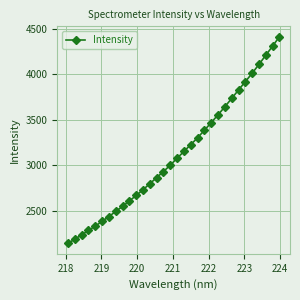

What is the difference between the second highest and minimum values?

2161.2